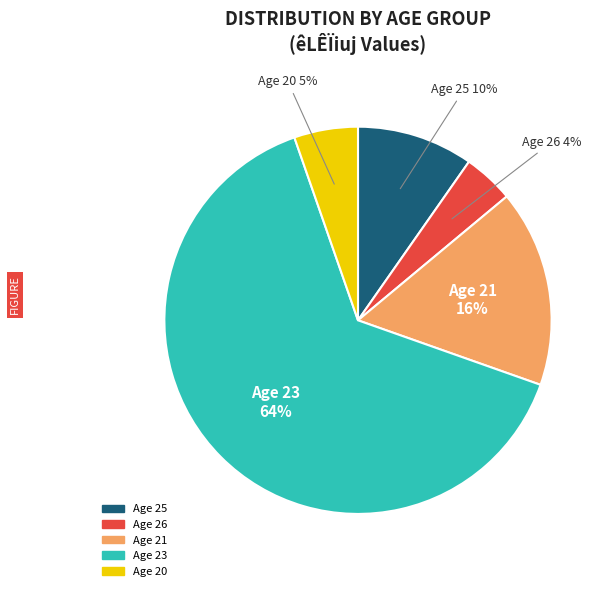

Is there any slice that represents more than half of the pie?

Yes